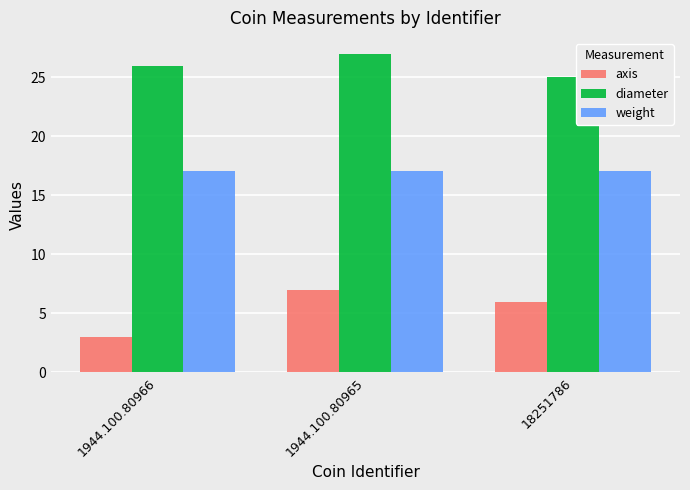

What position from the right is 18251786?

1